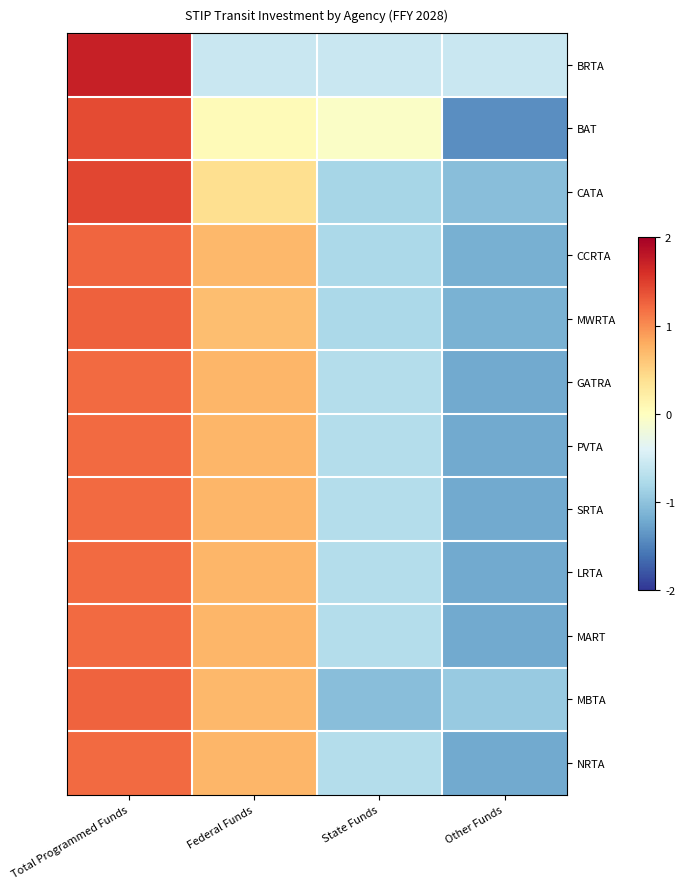

What is the greatest value displayed?

1.7